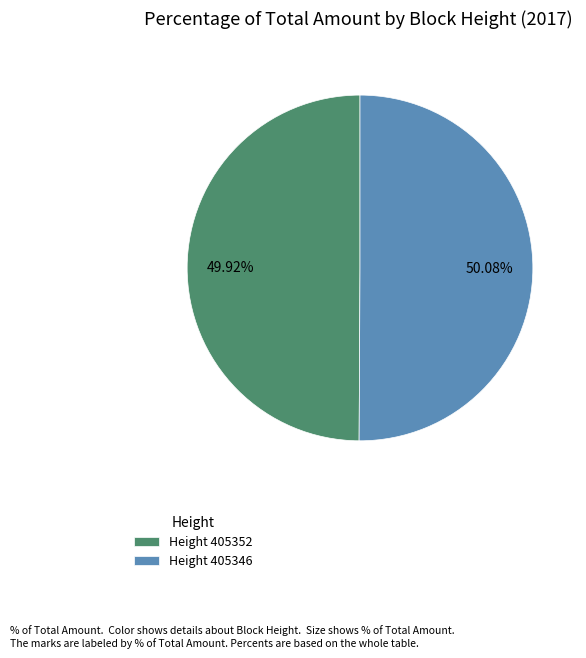

Is there a majority slice in this chart?

Yes